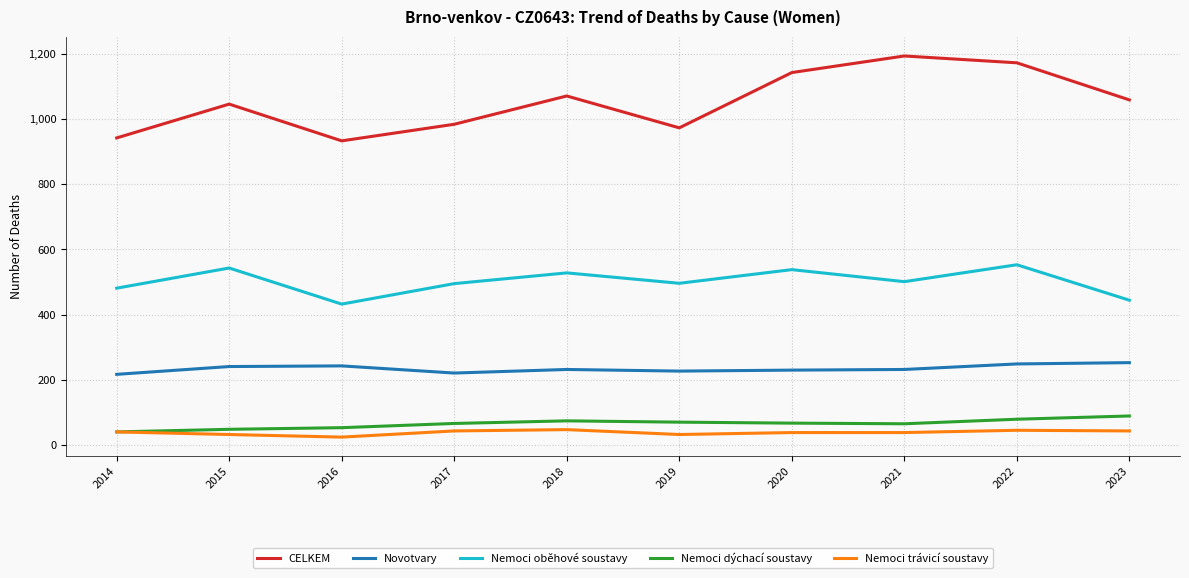

Is the value of Nemoci dýchací soustavy at 2022 greater than the value of Nemoci oběhové soustavy at 2021?

No